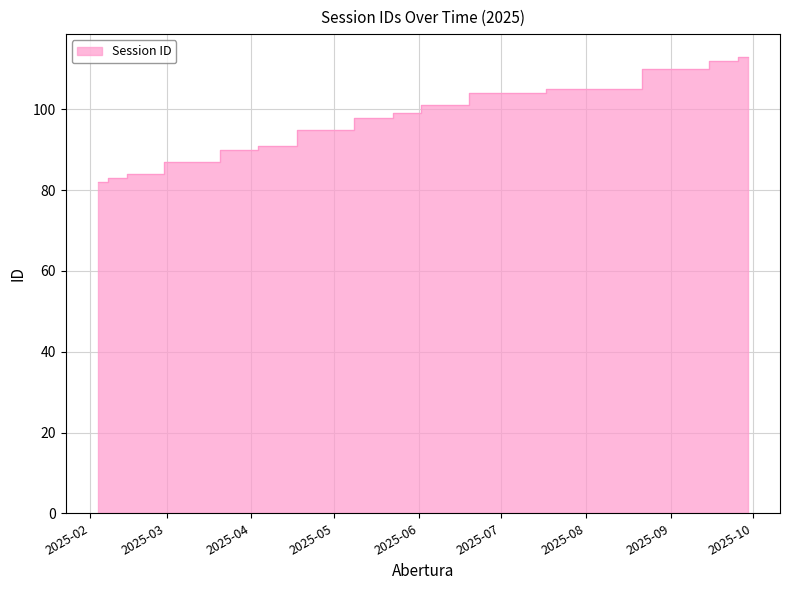

What is the change in value from 2025-03-10 to 2025-05-26?

+12